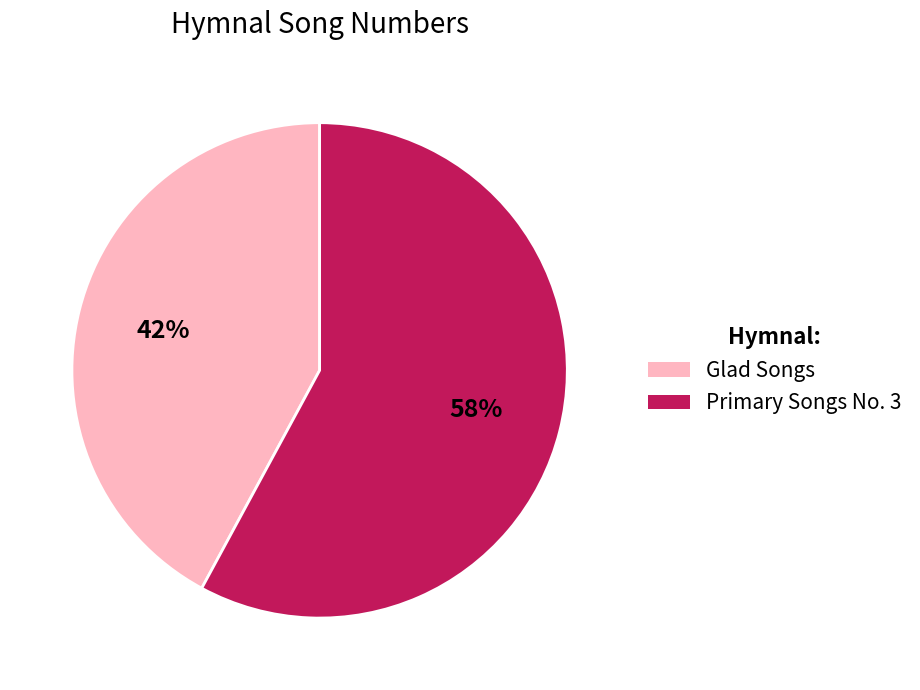

To the nearest percent, what is the combined percentage of Primary Songs No. 3 and Glad Songs?

100%